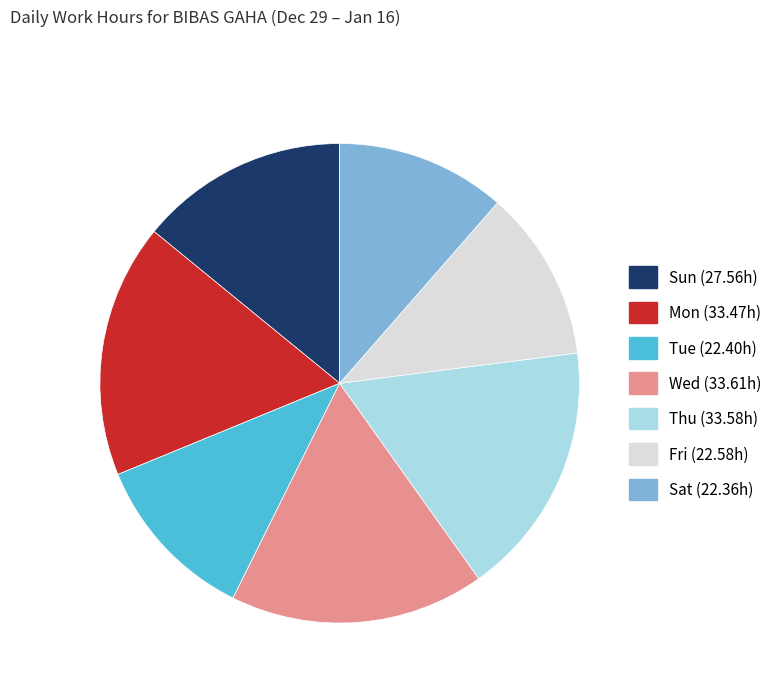

Approximately how many times larger is the value at Wed (33.61h) compared to Fri (22.58h)?

1.5